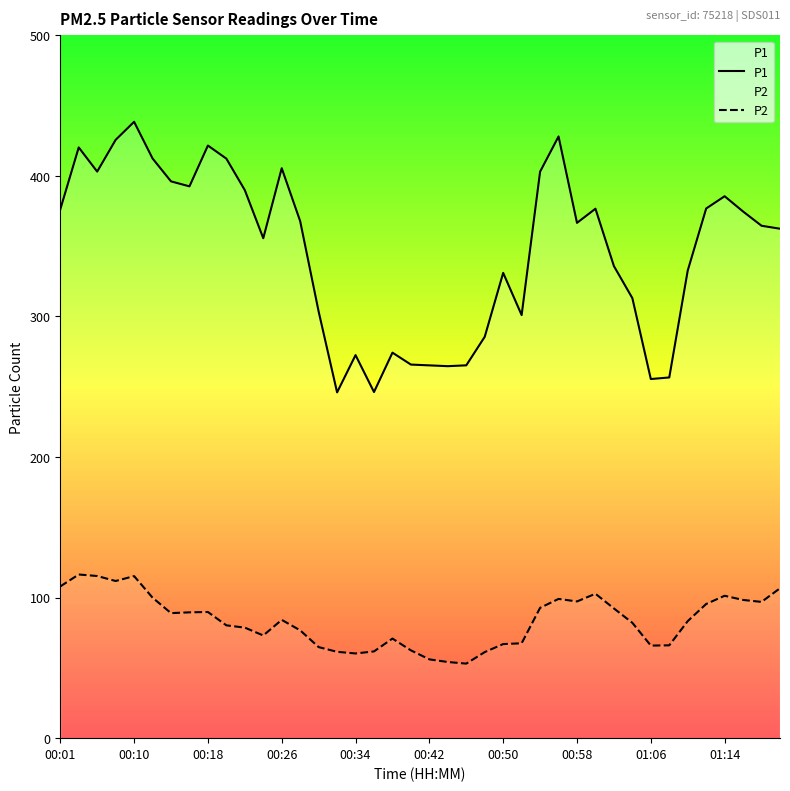

True or false: P2 has a value of 84.2 at 00:26.

True